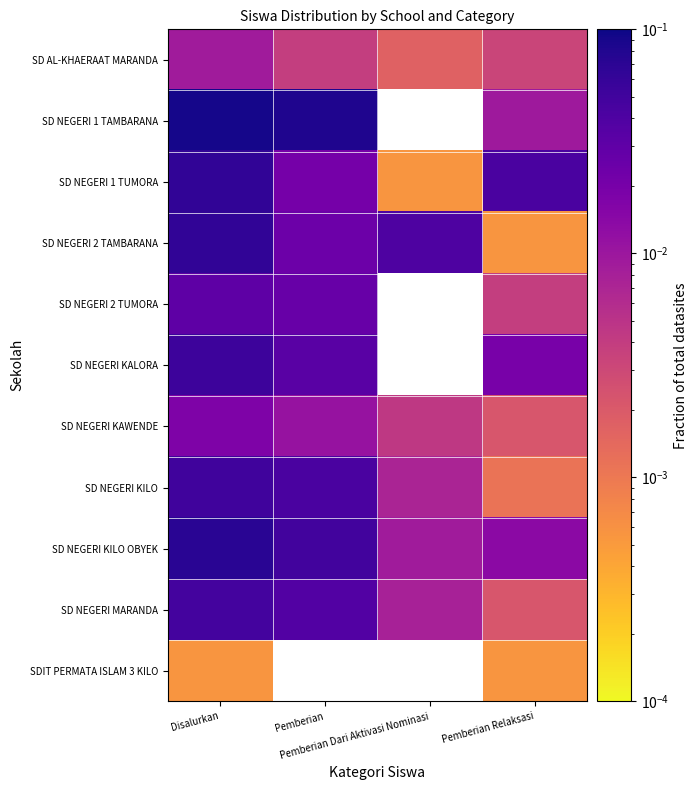

True or false: SD NEGERI KILO OBYEK has a value of 0.0 at Pemberian Dari Aktivasi Nominasi.

False